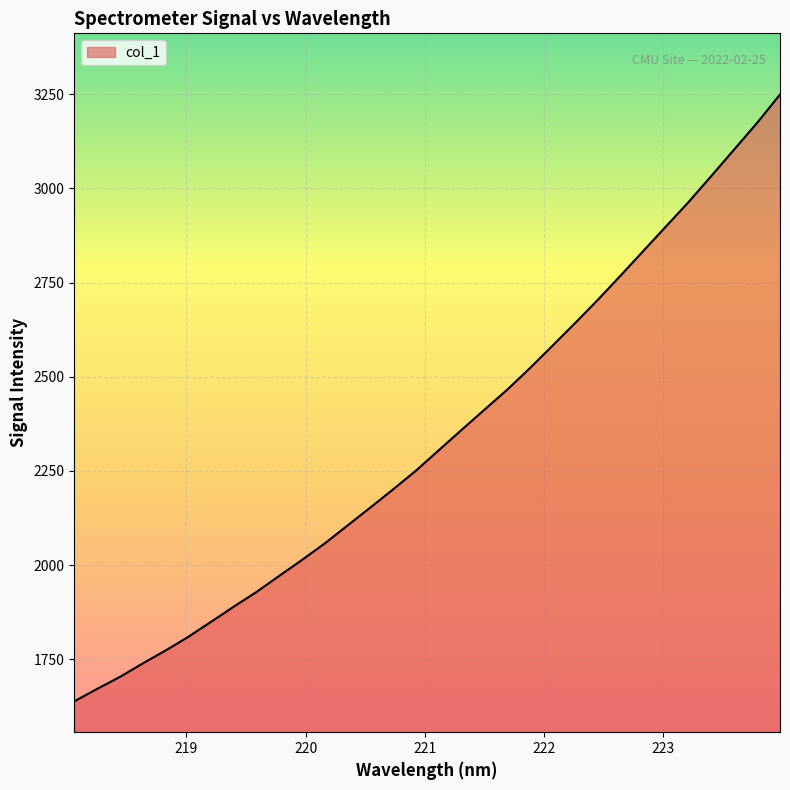

What is the greatest value displayed?

3249.2